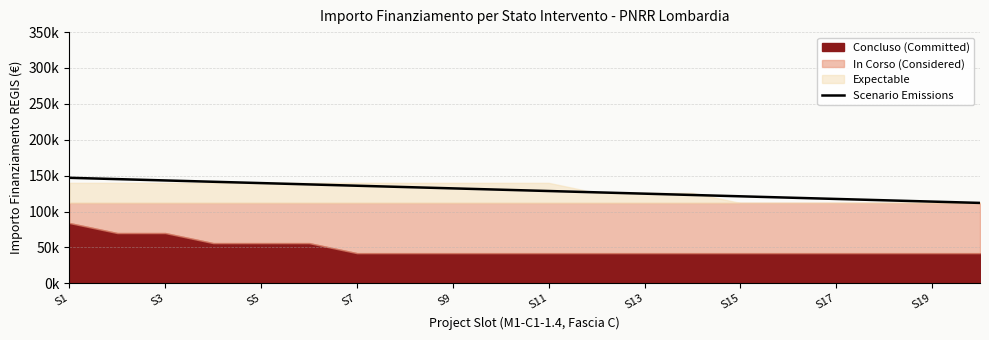

Reading left to right, list all the values displayed in this chart.

147000.0	145157.9	143315.8	141473.7	139631.6	137789.5	135947.4	134105.3	132263.2	130421.1	128578.9	126736.8	124894.7	123052.6	121210.5	119368.4	117526.3	115684.2	113842.1	112000.0